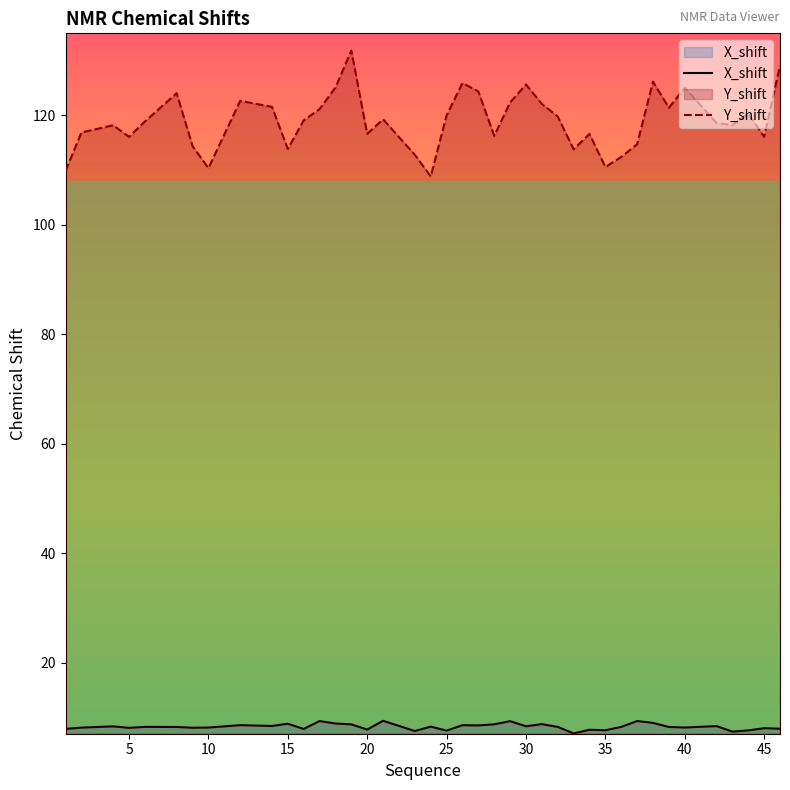

Which series changed the most between 9 and 16?

Y_shift